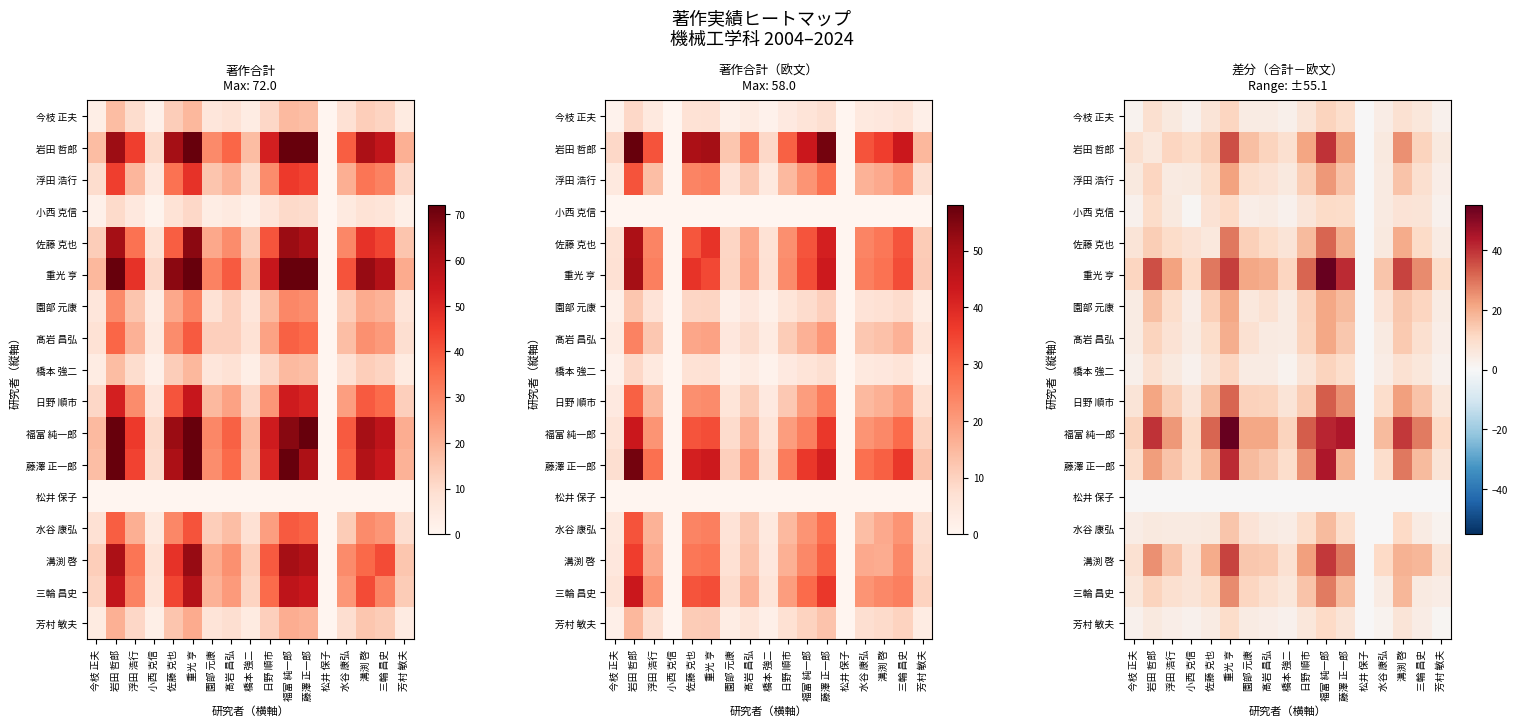

Rank the series by their maximum value, from highest to lowest.

重光 亨, 福富 純一郎, 藤澤 正一郎, 岩田 哲郎, 溝渕 啓, 日野 順市, 佐藤 克也, 三輪 昌史, 浮田 浩行, 髙岩 昌弘, 園部 元康, 水谷 康弘, 今枝 正夫, 橋本 強二, 芳村 敏夫, 小西 克信, 松井 保子